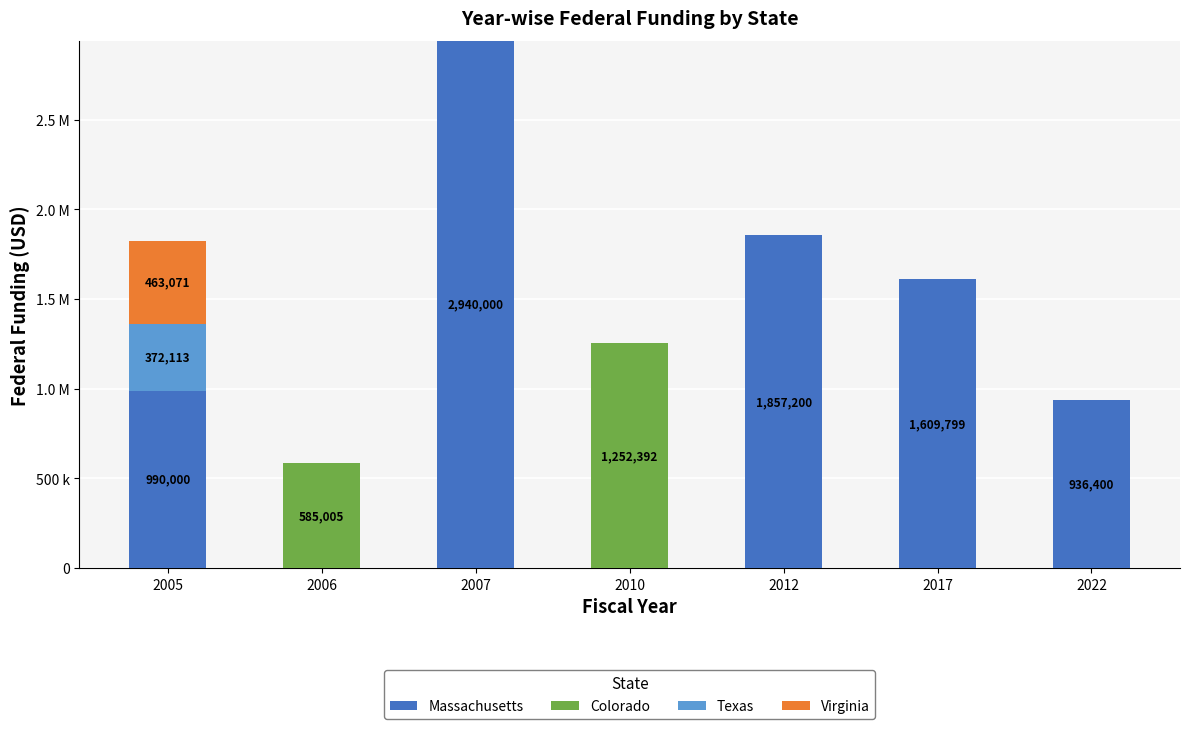

What are all the series names shown in the legend?

Massachusetts, Colorado, Texas, Virginia